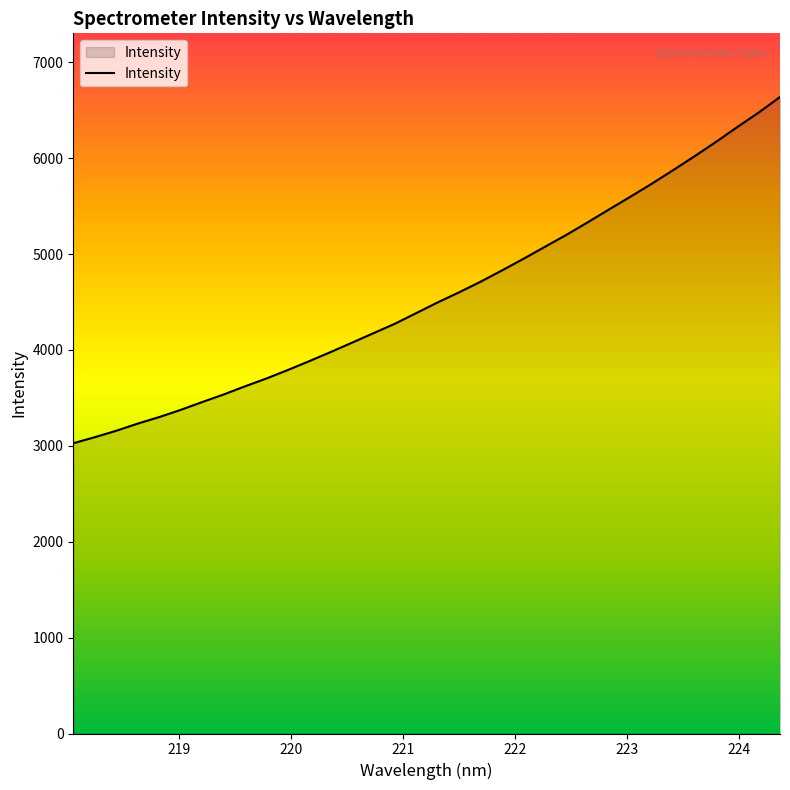

What is the difference between the maximum and minimum values?

3611.7